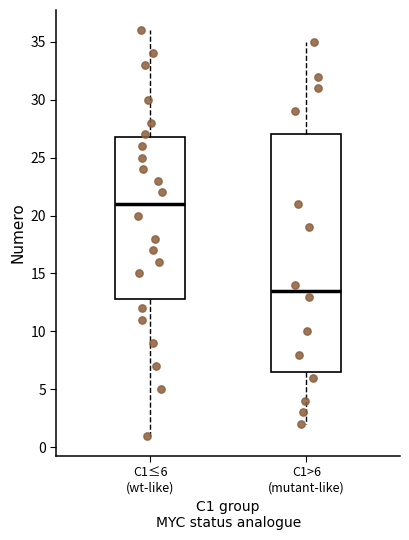

Which box's median line is the lowest?

C1>6 (mutant-like)